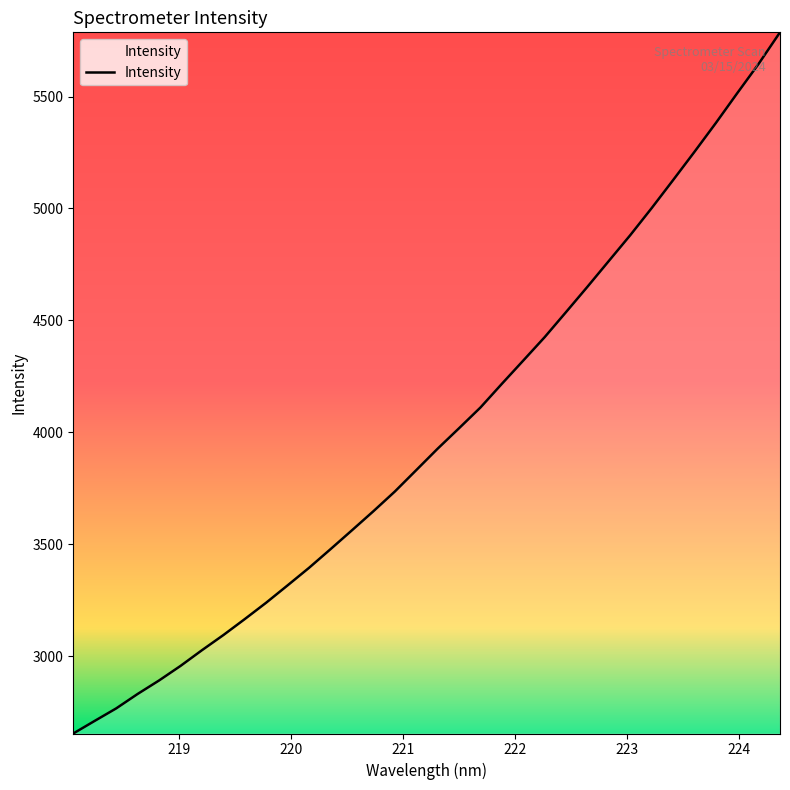

What is the smallest value displayed?

2656.0